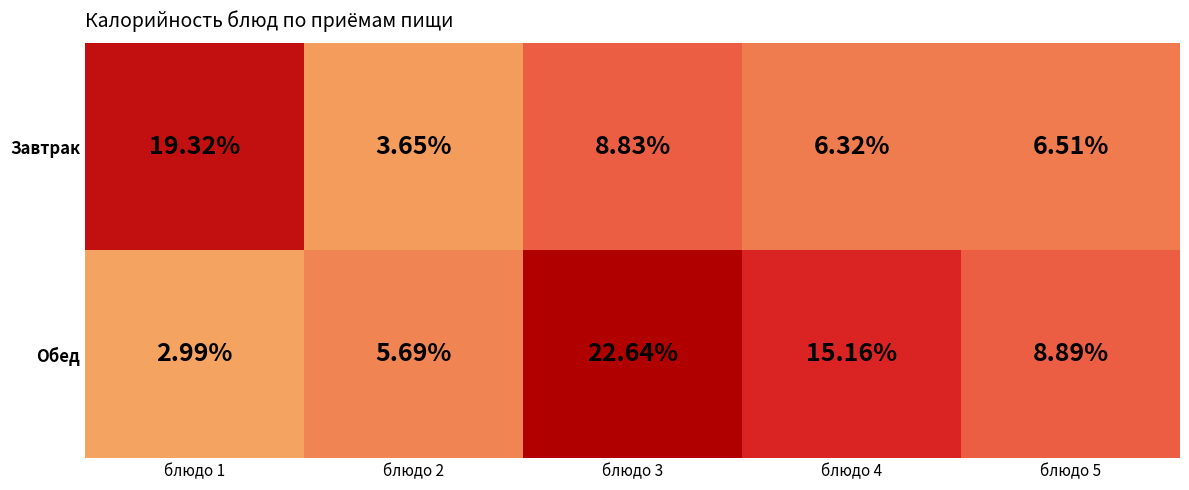

At блюдо 4, list the series in order from smallest to largest.

Завтрак, Обед